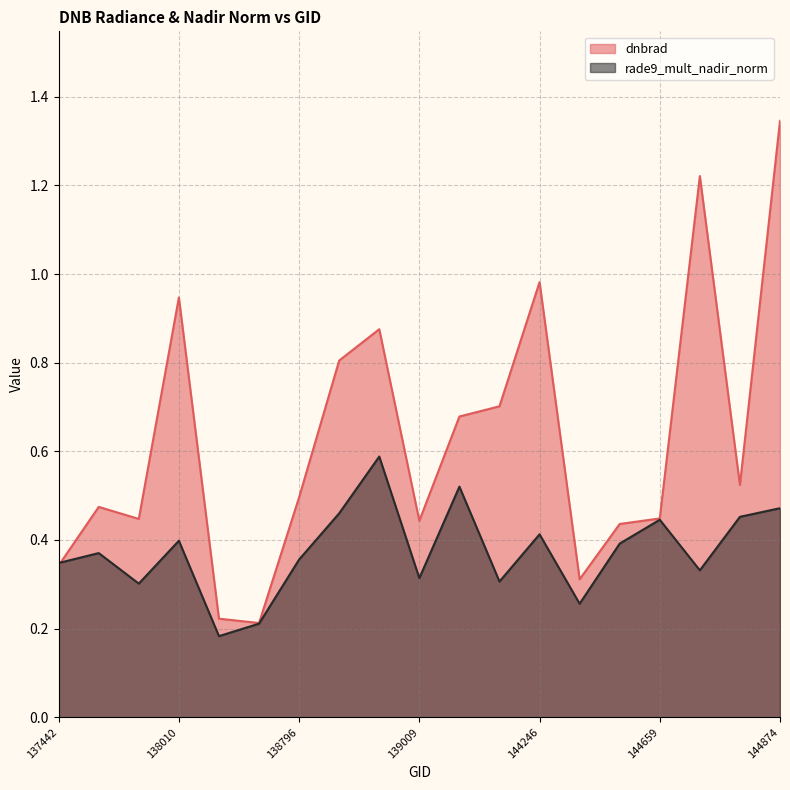

Is it true that dnbrad equals 0.2 at 139797?

False